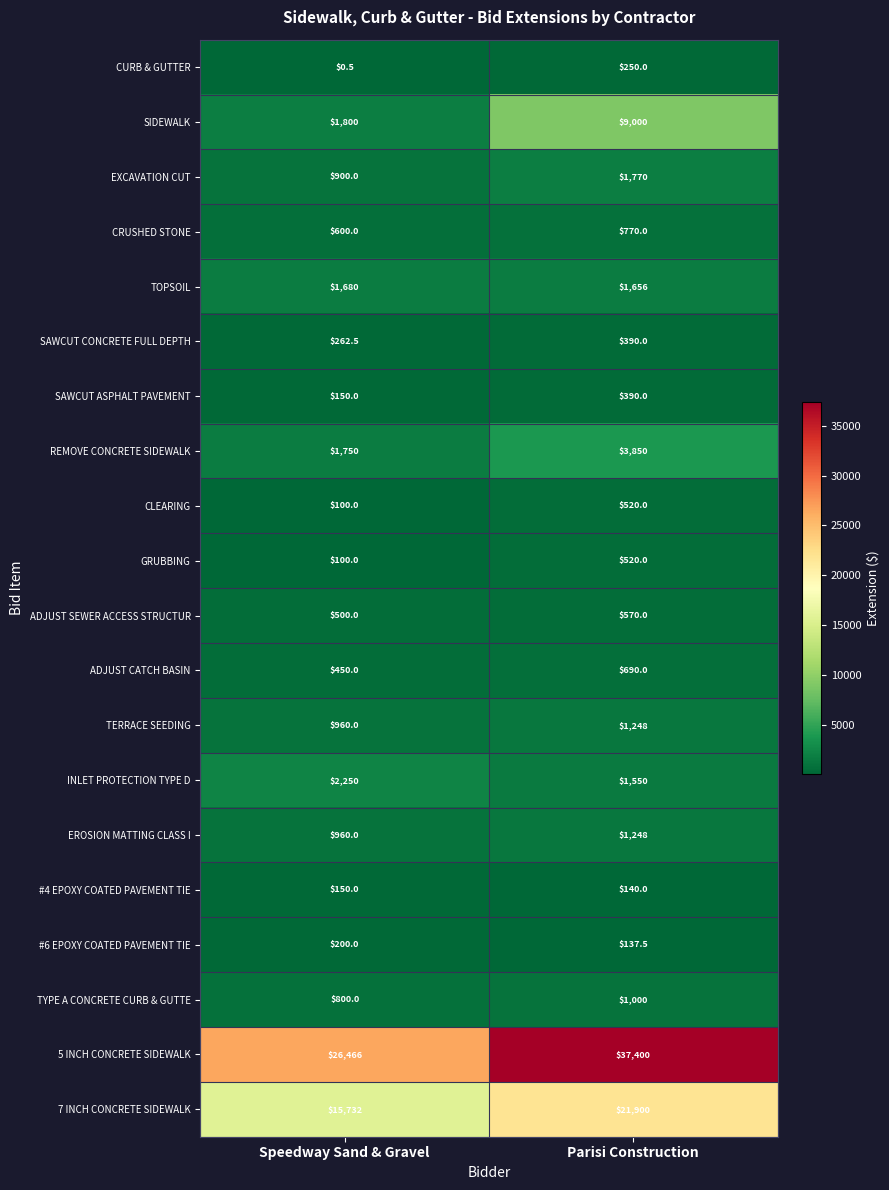

Is it true that TYPE A CONCRETE CURB & GUTTE equals 800.0 at Speedway Sand & Gravel?

True